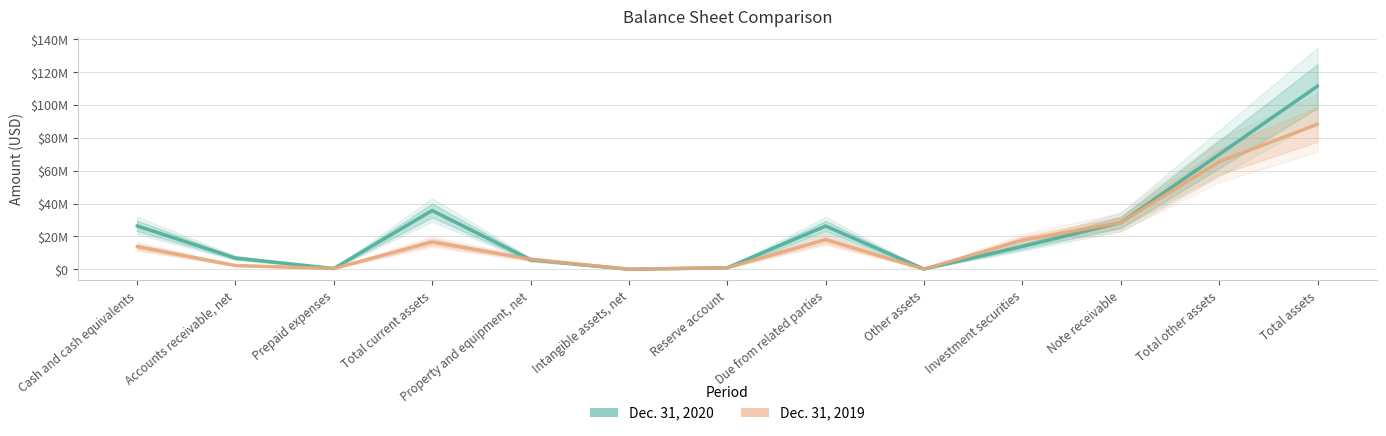

True or false: Dec. 31, 2019 has a value of 6136343 at Property and equipment, net.

True